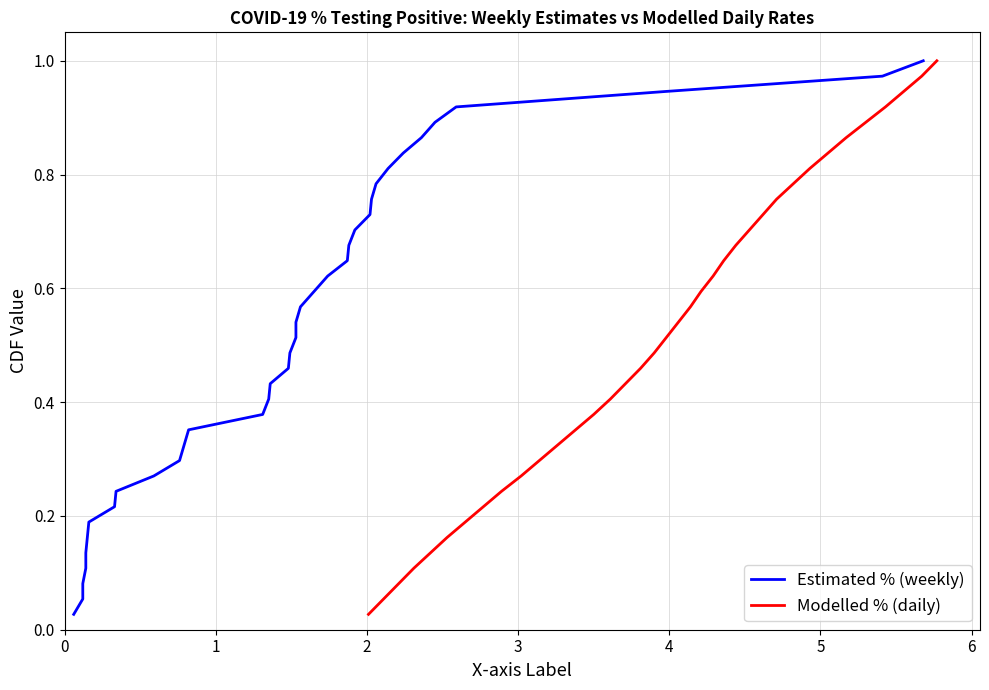

Reading left to right, transcribe all the data shown in this chart.

Estimated % (weekly): 0.0	0.1	0.1	0.1	0.1	0.2	0.2	0.2	0.2	0.3	0.3	0.3	0.4	0.4	0.4	0.4	0.5	0.5	0.5	0.5	0.6	0.6	0.6	0.6	0.7	0.7	0.7	0.8	0.8	0.8	0.8	0.9	0.9	0.9	0.9	1.0	1.0
Modelled % (daily): 0.0	0.1	0.1	0.1	0.1	0.2	0.2	0.2	0.2	0.3	0.3	0.3	0.4	0.4	0.4	0.4	0.5	0.5	0.5	0.5	0.6	0.6	0.6	0.6	0.7	0.7	0.7	0.8	0.8	0.8	0.8	0.9	0.9	0.9	0.9	1.0	1.0